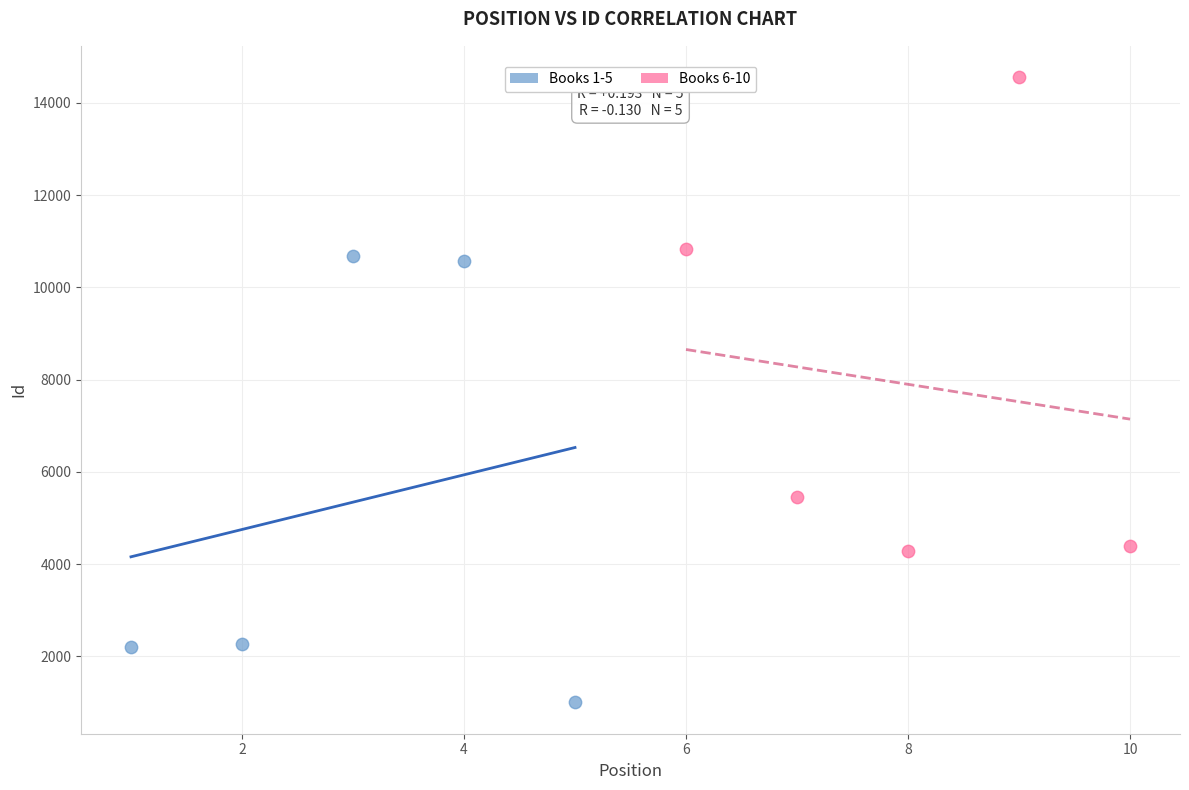

Which series contains the lowest Y value?

Books 1-5